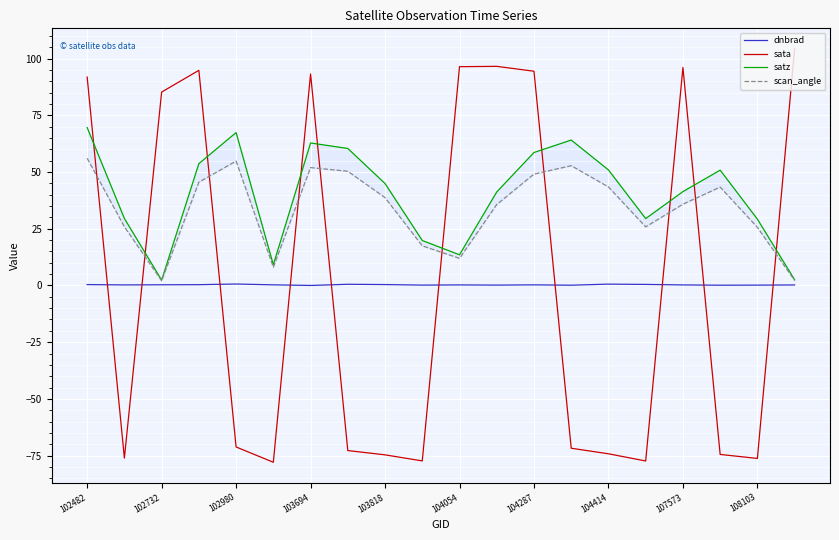

What position from the left is 102482?

1